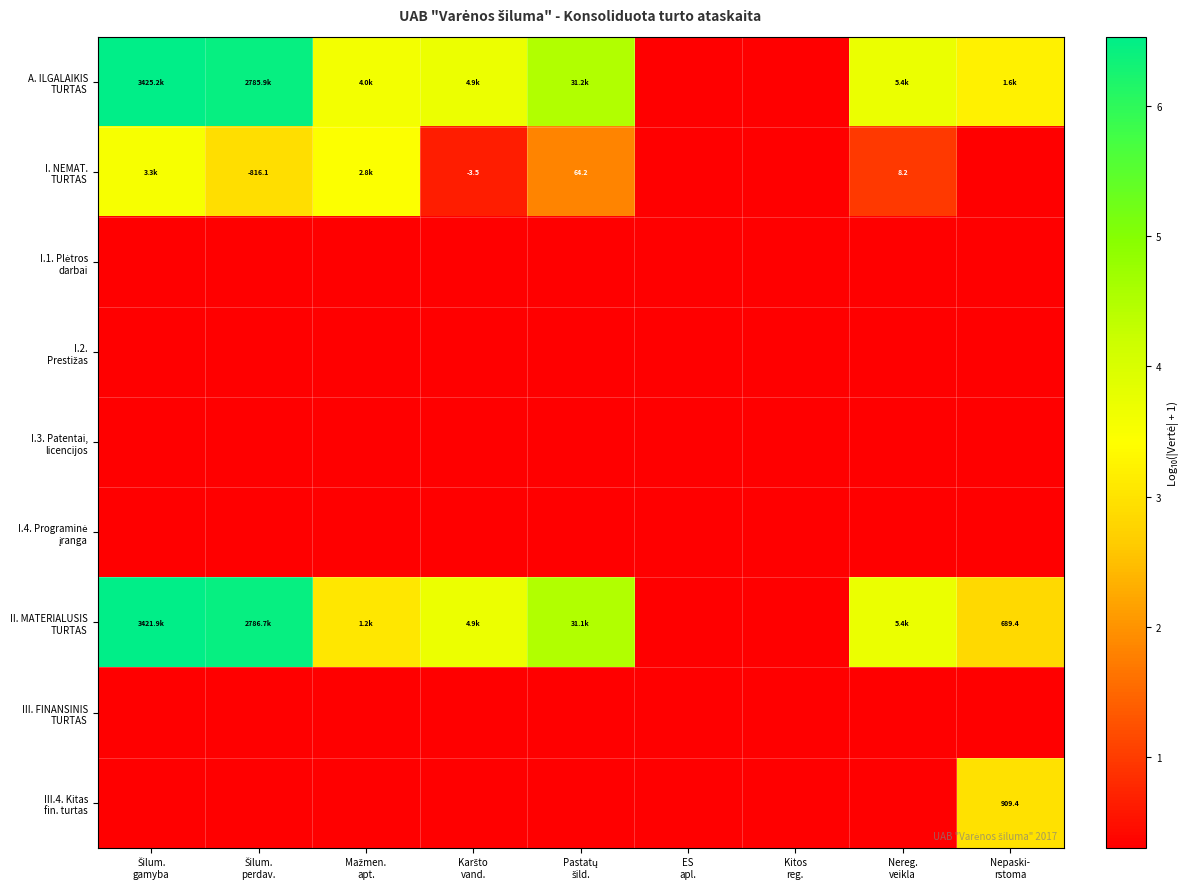

Which series has the largest total across all categories?

A. ILGALAIKIS TURTAS